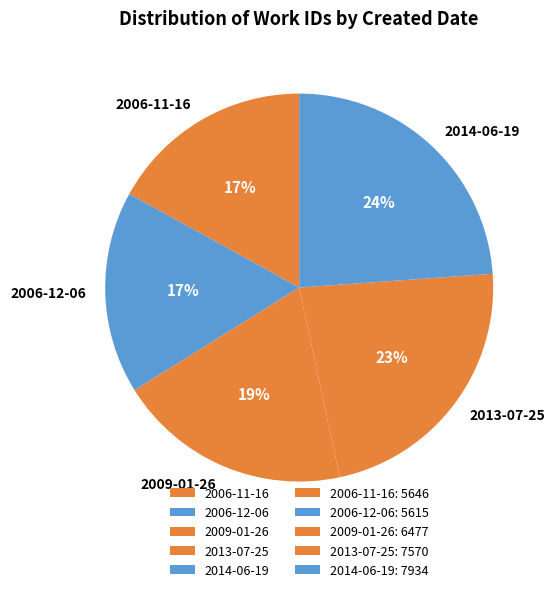

To the nearest percent, what is the combined percentage of 2013-07-25 and 2006-11-16?

40%